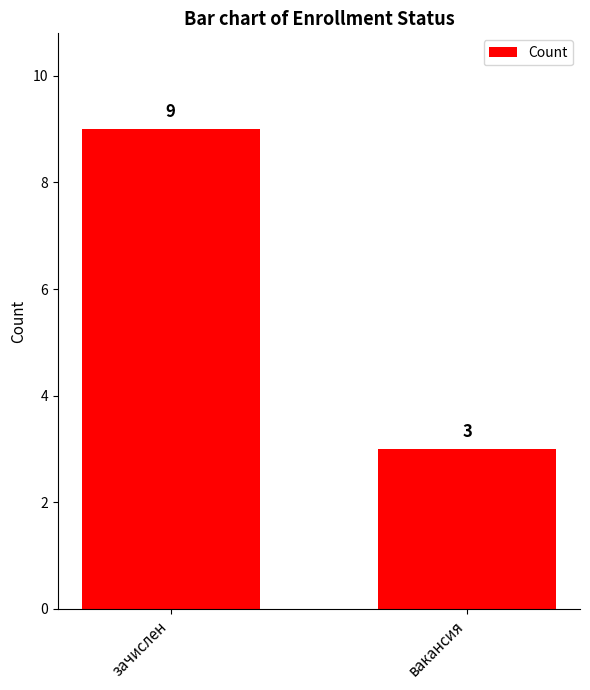

What position from the left is зачислен?

1